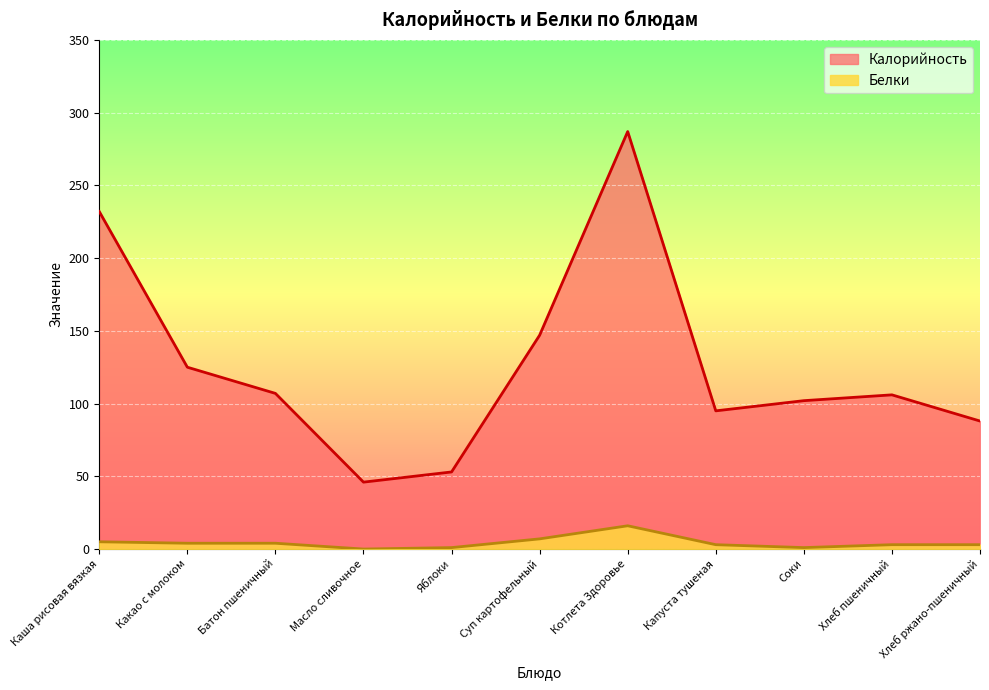

What is the value of the Калорийность point at the 8th from the left?

95